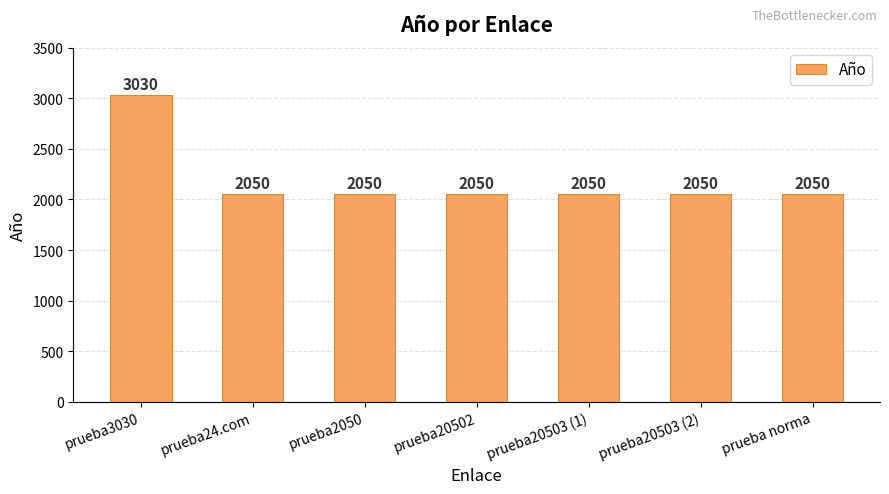

What is the label of the 1st bar from the right?

prueba norma